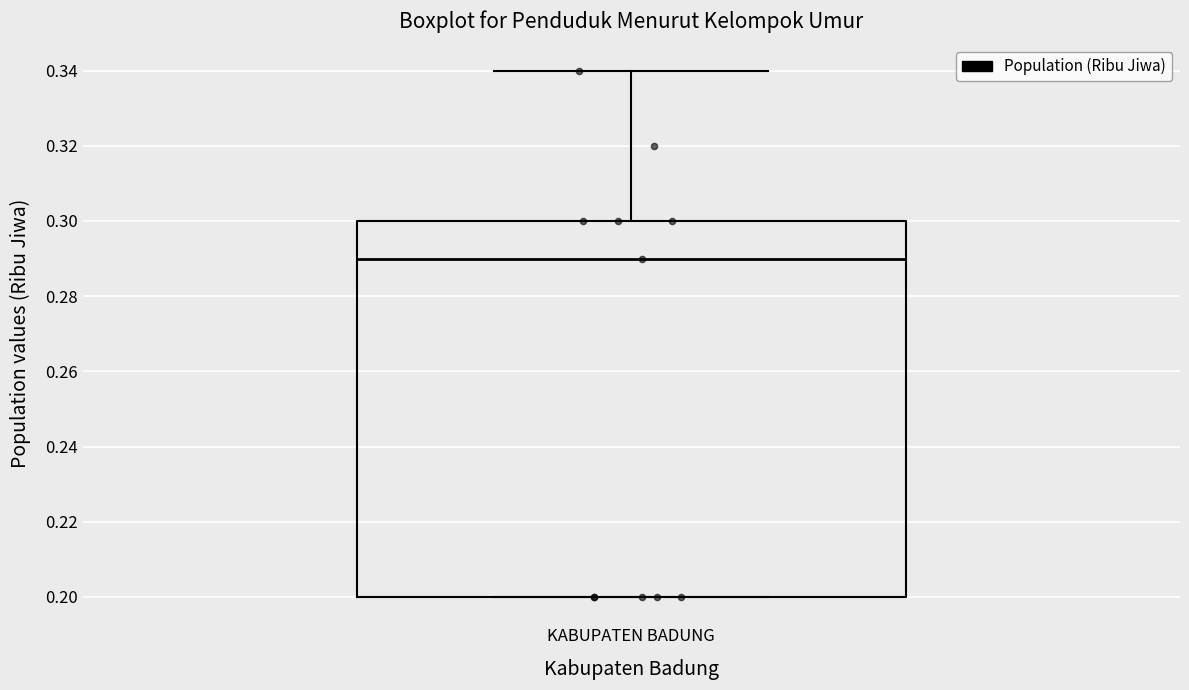

Where is the upper edge of the box for KABUPATEN BADUNG on the y-axis? The values are not printed on the chart, so give them approximately, as read against the axis.

0.30